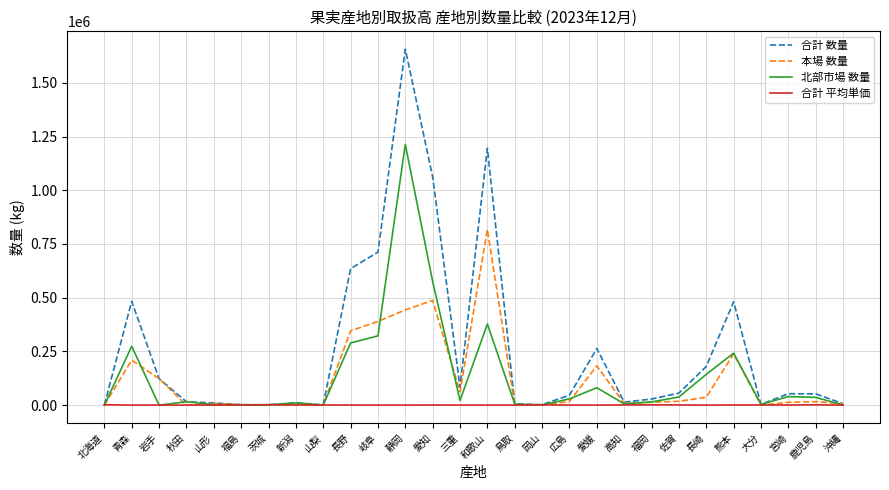

What is the total value across all series at 沖縄?

14105